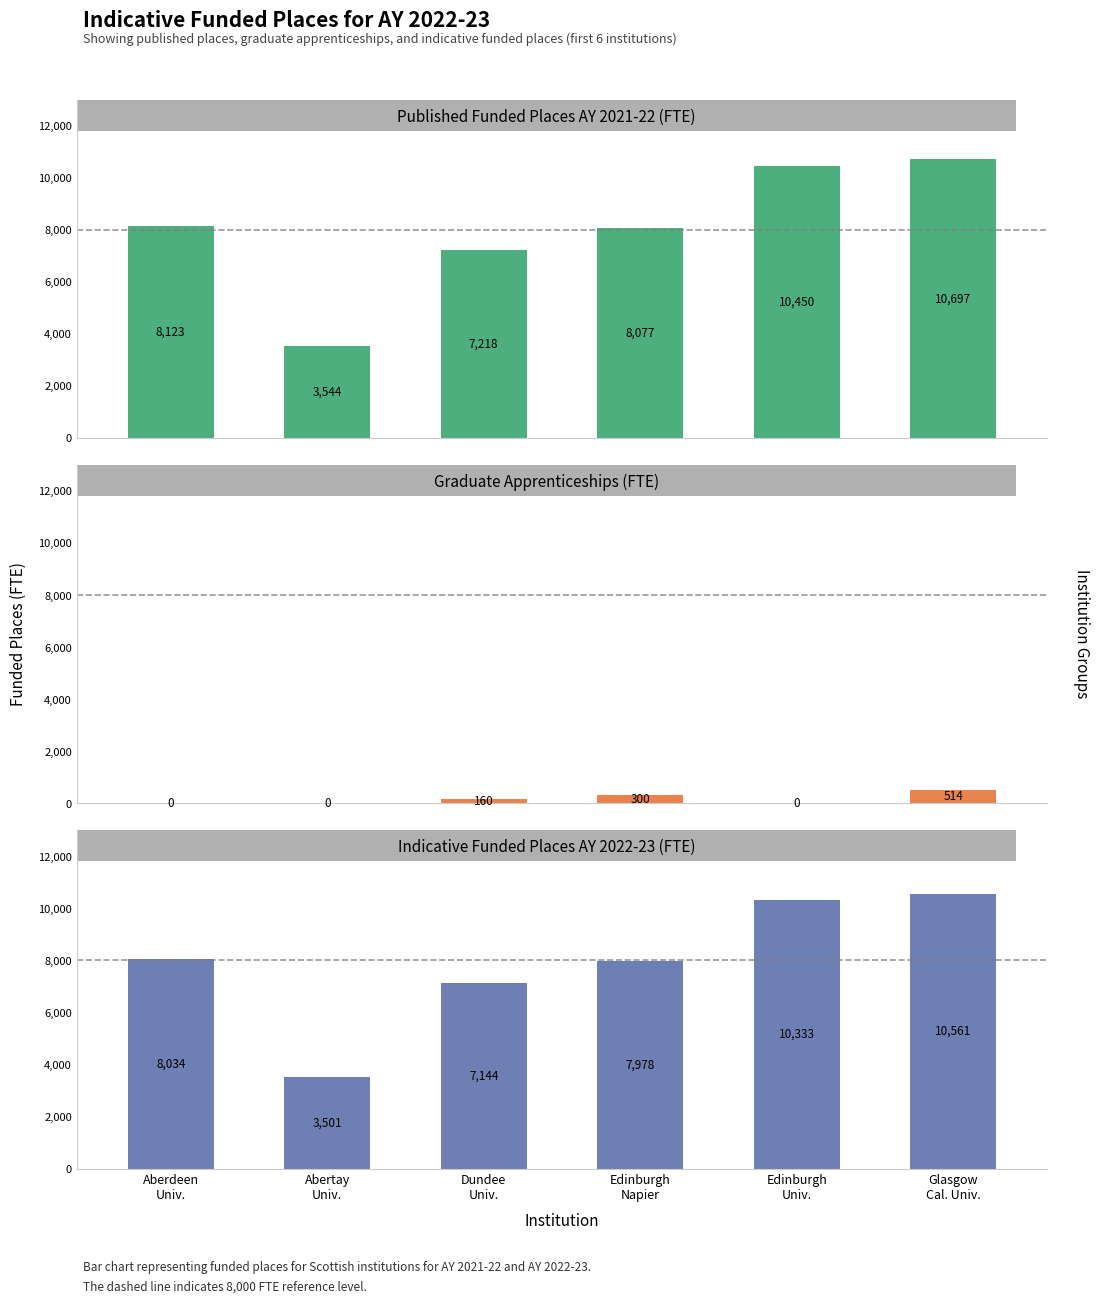

At which category is the sum across all series the highest?

Glasgow
Cal. Univ.